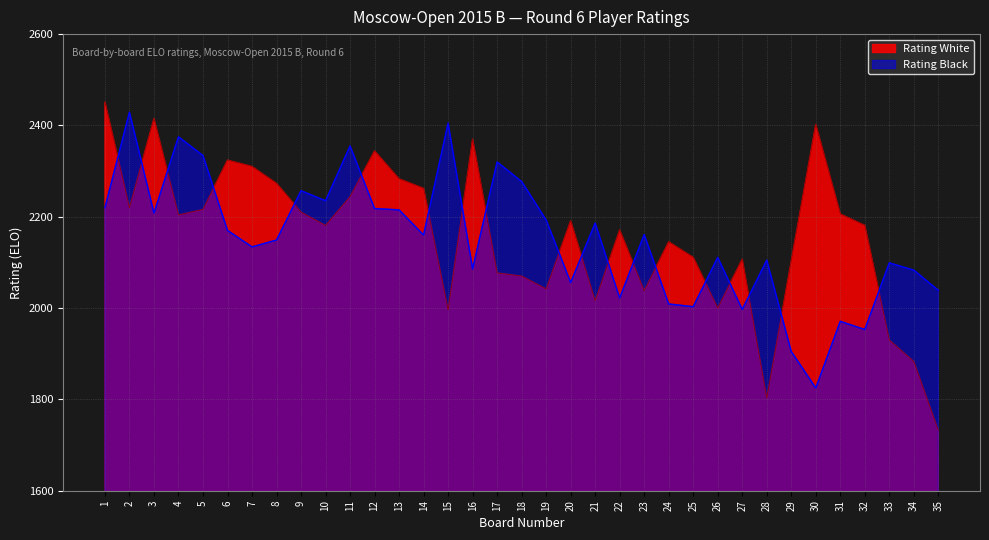

Reading left to right, list all the values displayed in this chart.

Rating White: 1=2451	2=2220	3=2415	4=2204	5=2216	6=2324	7=2310	8=2273	9=2210	10=2181	11=2244	12=2344	13=2283	14=2262	15=1996	16=2370	17=2077	18=2070	19=2042	20=2191	21=2016	22=2171	23=2038	24=2145	25=2111	26=2000	27=2107	28=1803	29=2103	30=2402	31=2206	32=2181	33=1930	34=1883	35=1732
Rating Black: 1=2220	2=2429	3=2208	4=2375	5=2334	6=2170	7=2134	8=2149	9=2257	10=2235	11=2355	12=2218	13=2215	14=2160	15=2405	16=2086	17=2320	18=2277	19=2193	20=2056	21=2186	22=2022	23=2161	24=2009	25=2003	26=2111	27=1997	28=2105	29=1905	30=1825	31=1971	32=1953	33=2099	34=2083	35=2039